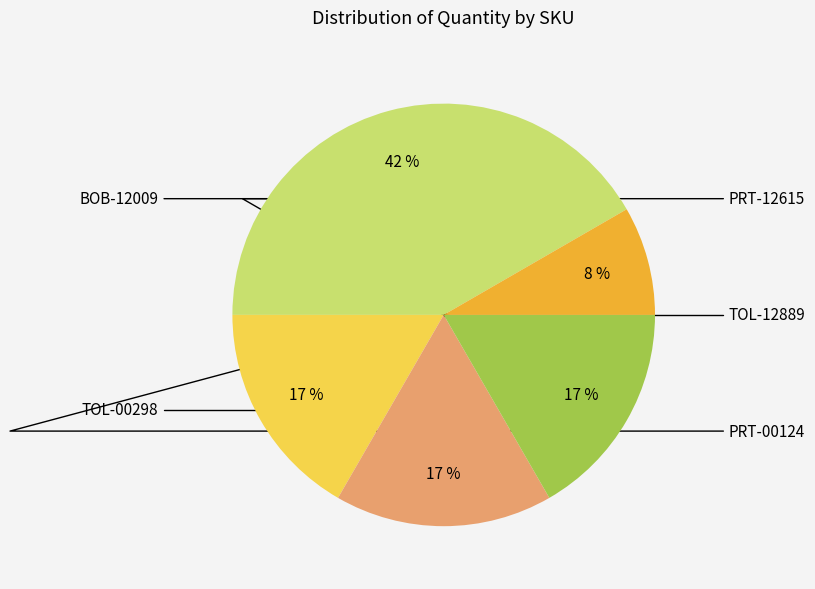

Is there any slice that represents more than half of the pie?

No